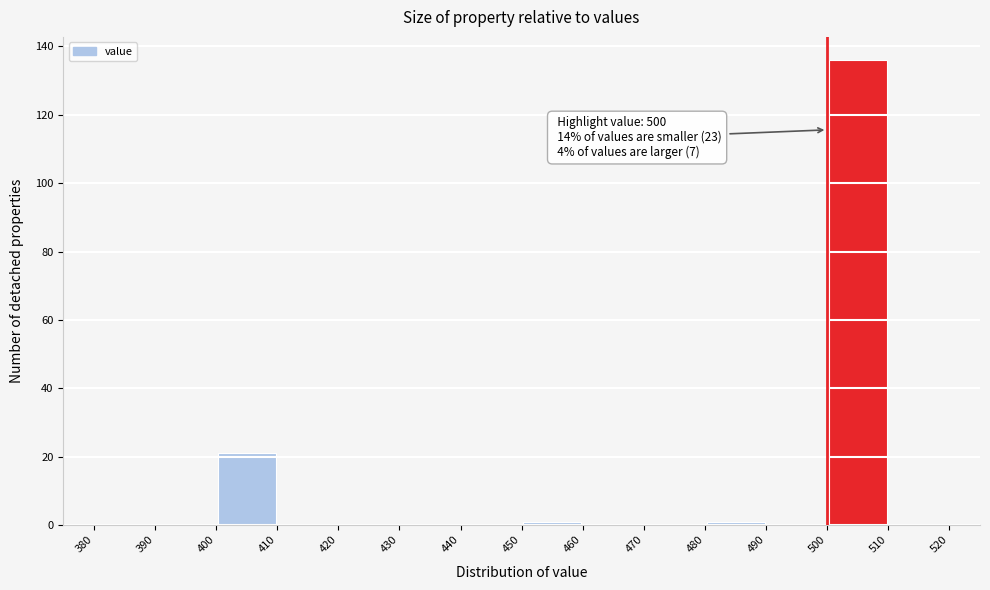

Over which range of the x-axis is the bar tallest?

500 to 510